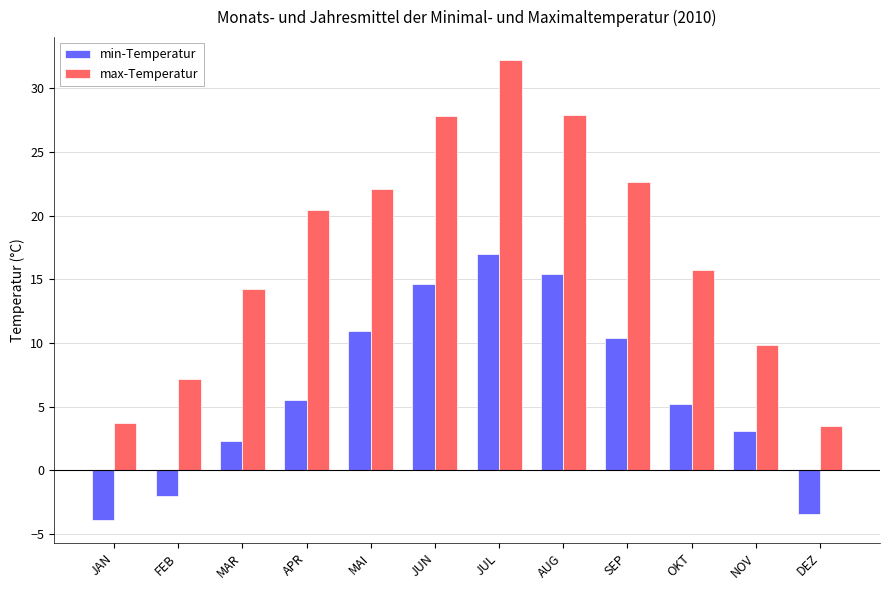

What is the difference between the max-Temperatur values at MAR and DEZ?

10.7